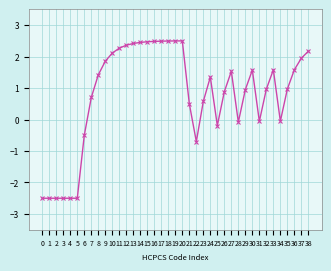

True or false: the data has more than 0 interior local peaks.

True